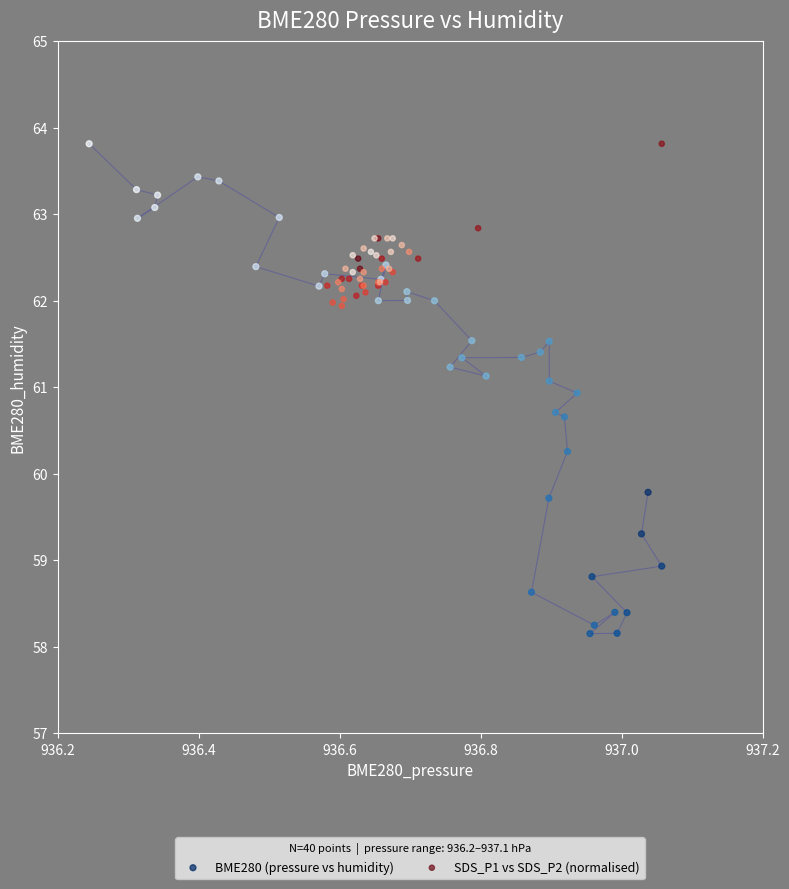

Which series contains the lowest Y value?

BME280 (pressure vs humidity)